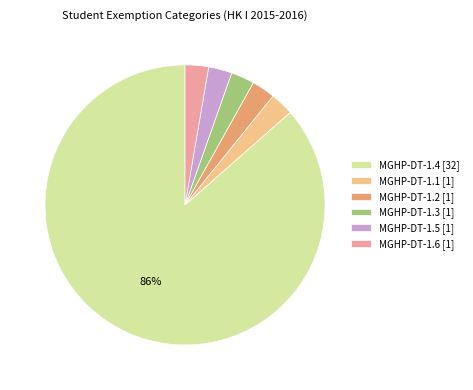

How many segments does this pie chart have?

6